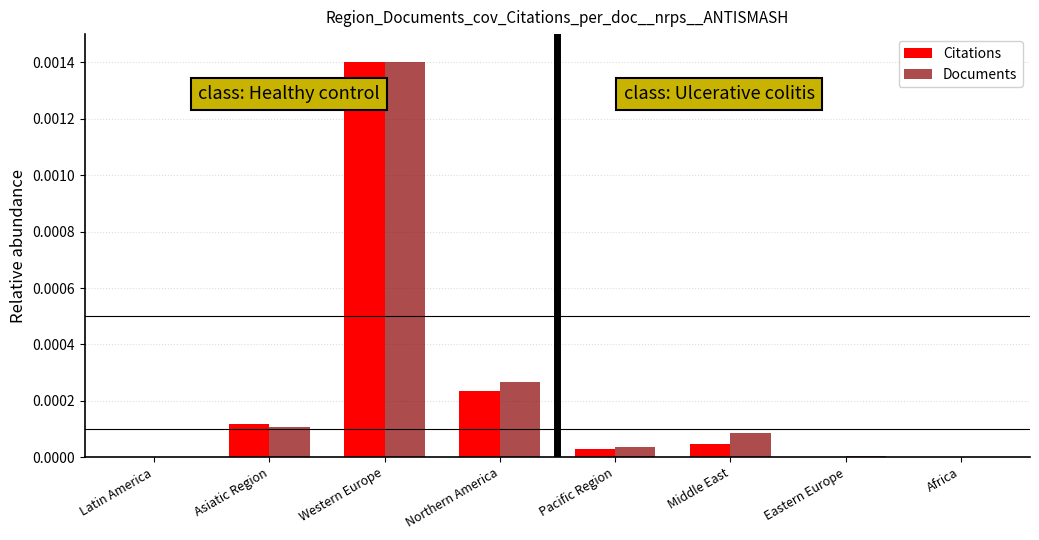

Between Asiatic Region and Northern America, which series saw the biggest shift?

Documents